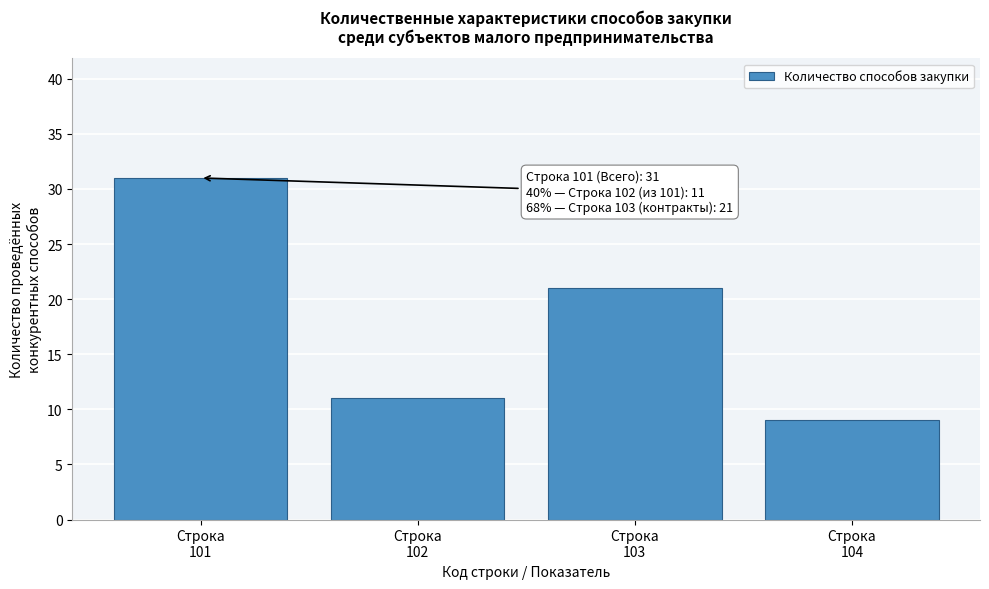

Reading right to left, what are all the values shown in this chart?

9	21	11	31